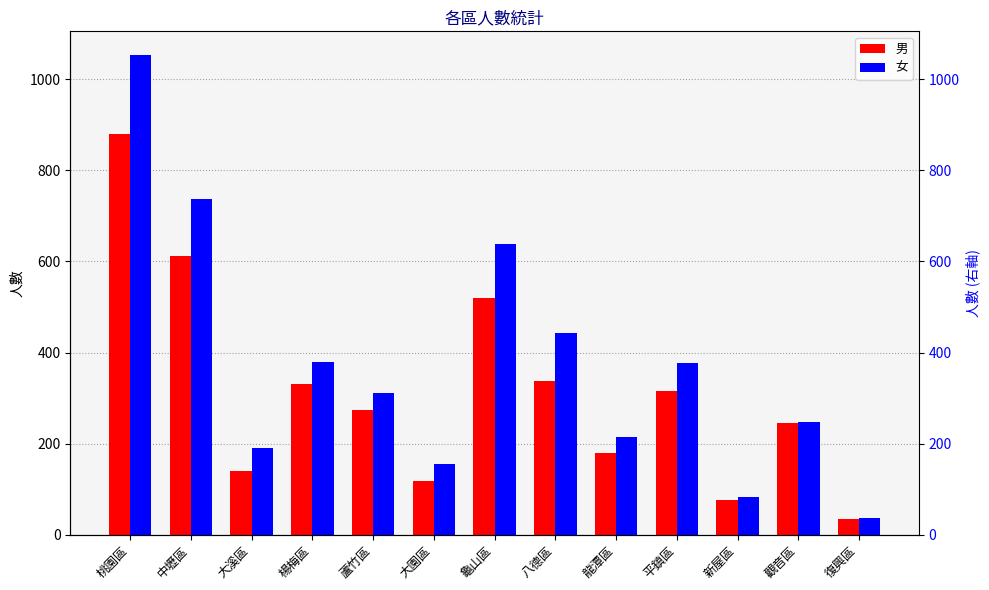

What position from the right is 復興區?

1